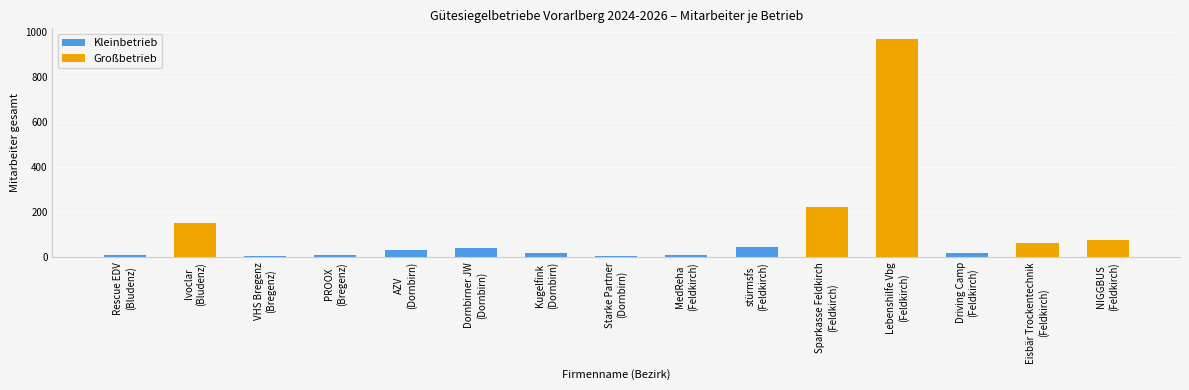

What is the average value?

20